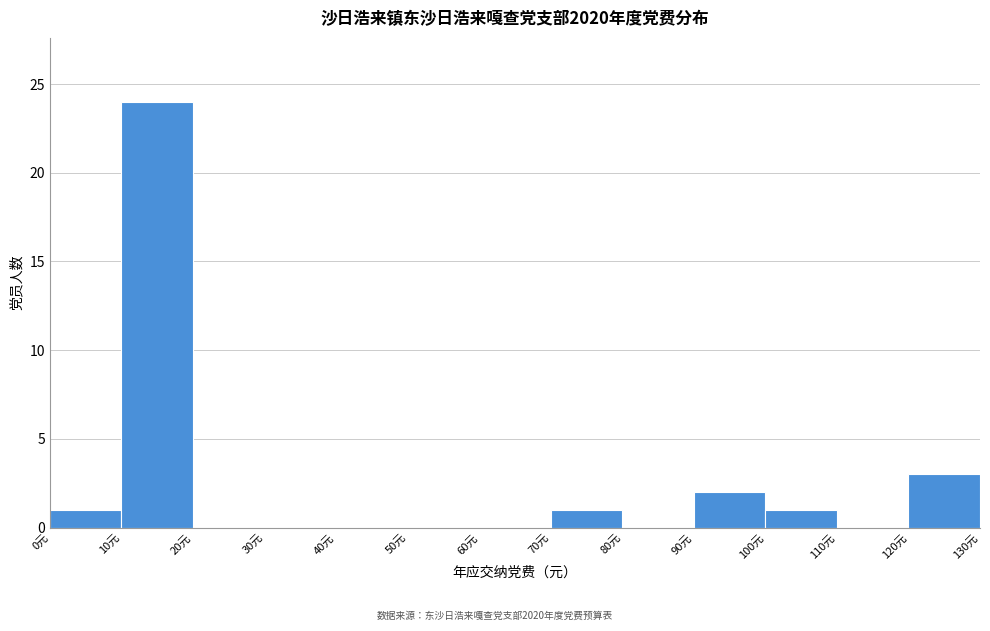

What is the height of the bar covering 120 to 130 on the x-axis? The values are not printed on the chart, so give them approximately, as read against the axis.

3